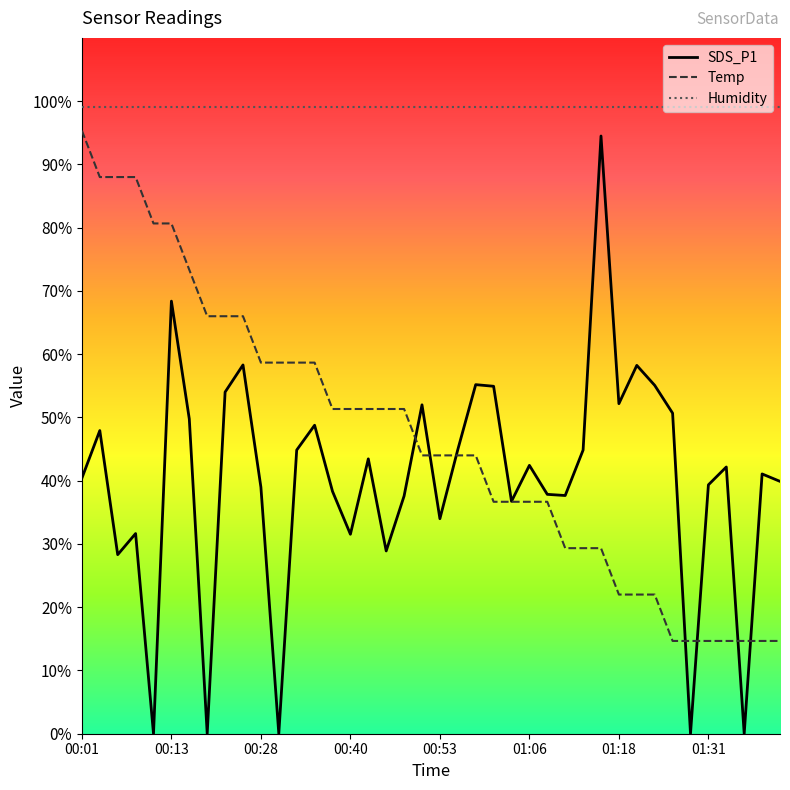

Where is the first local minimum for SDS_P1?

00:06